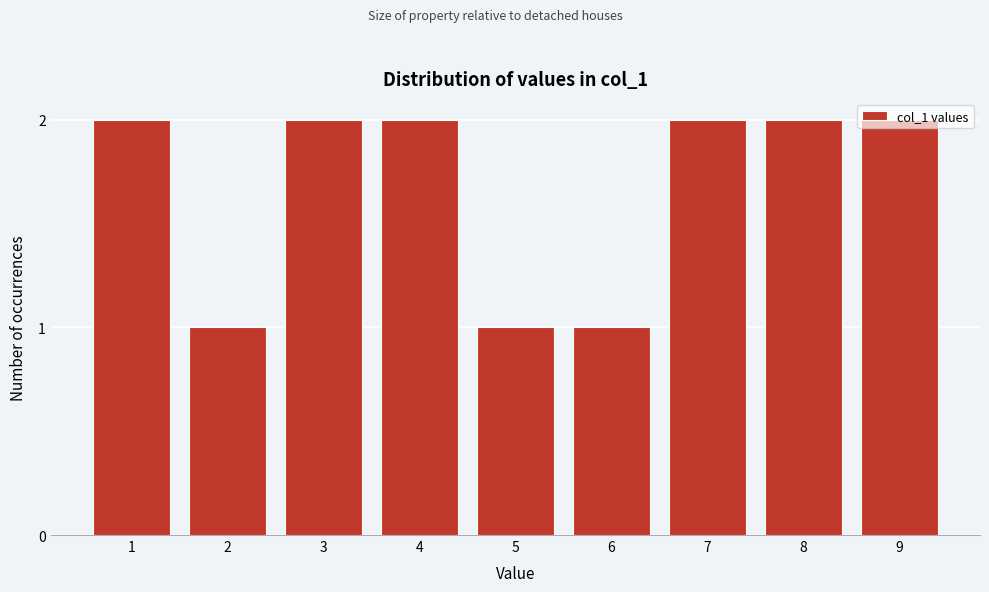

Which has a higher value, 7 or 5?

7